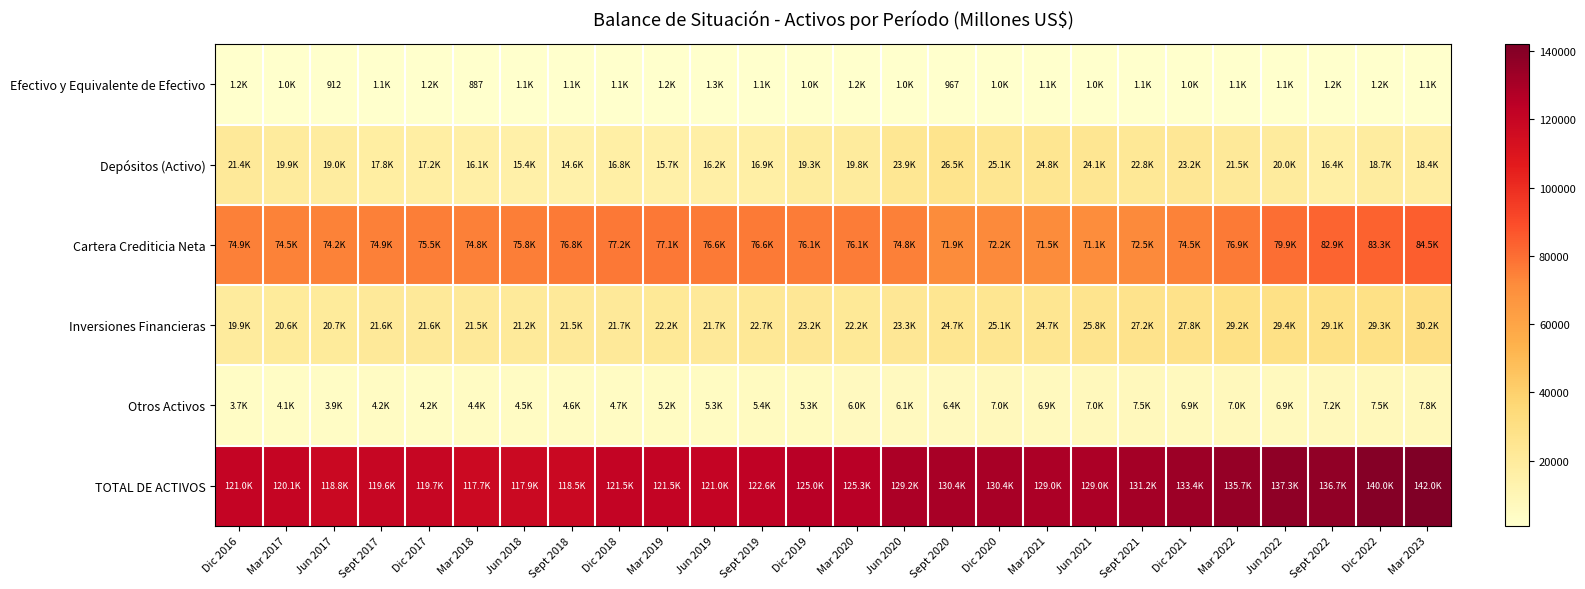

What is the smallest value displayed?

887.4